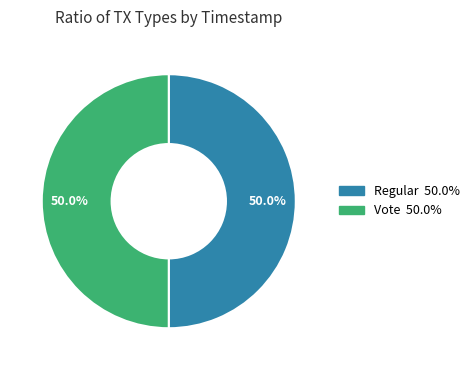

Approximately how many times larger is the value at Vote compared to Regular?

1.0